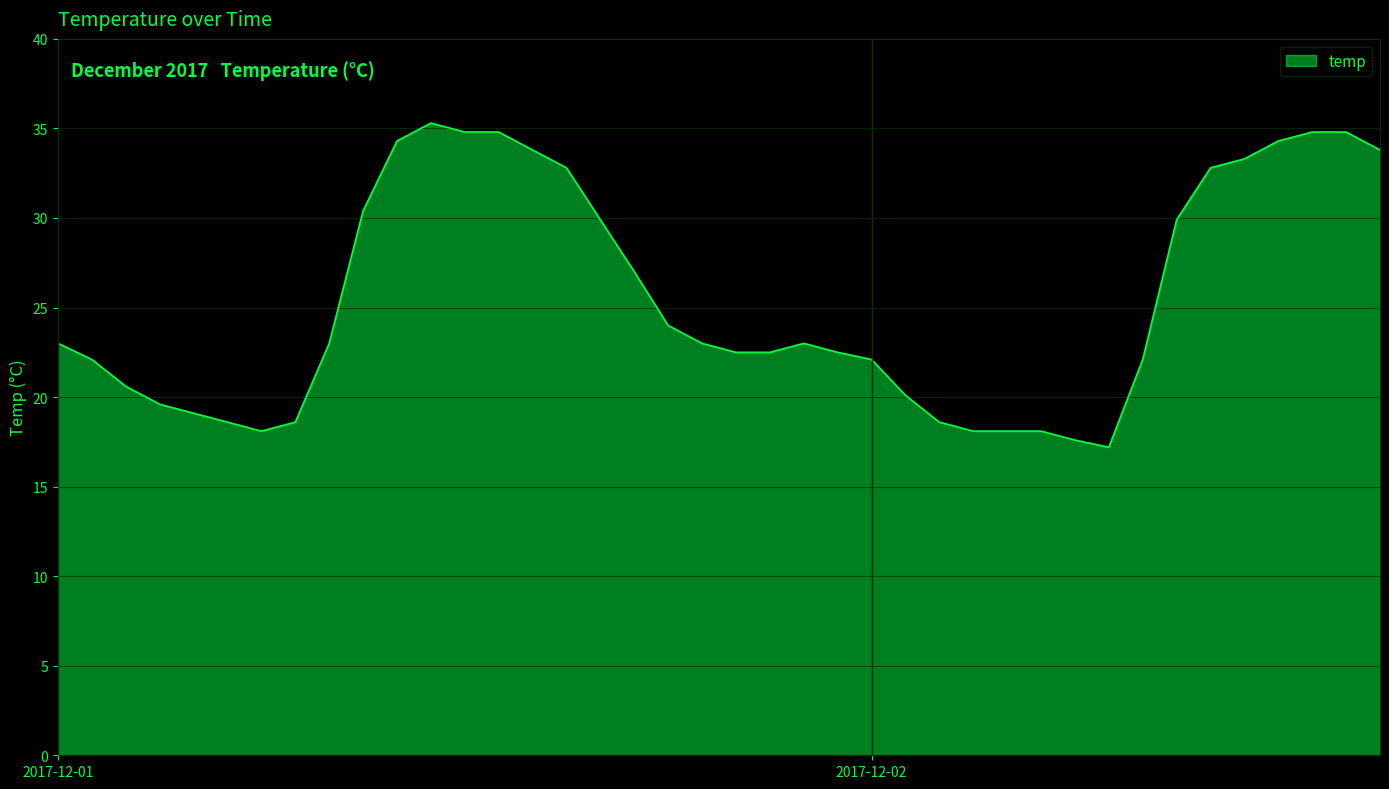

What is the maximum value shown in the chart?

35.3